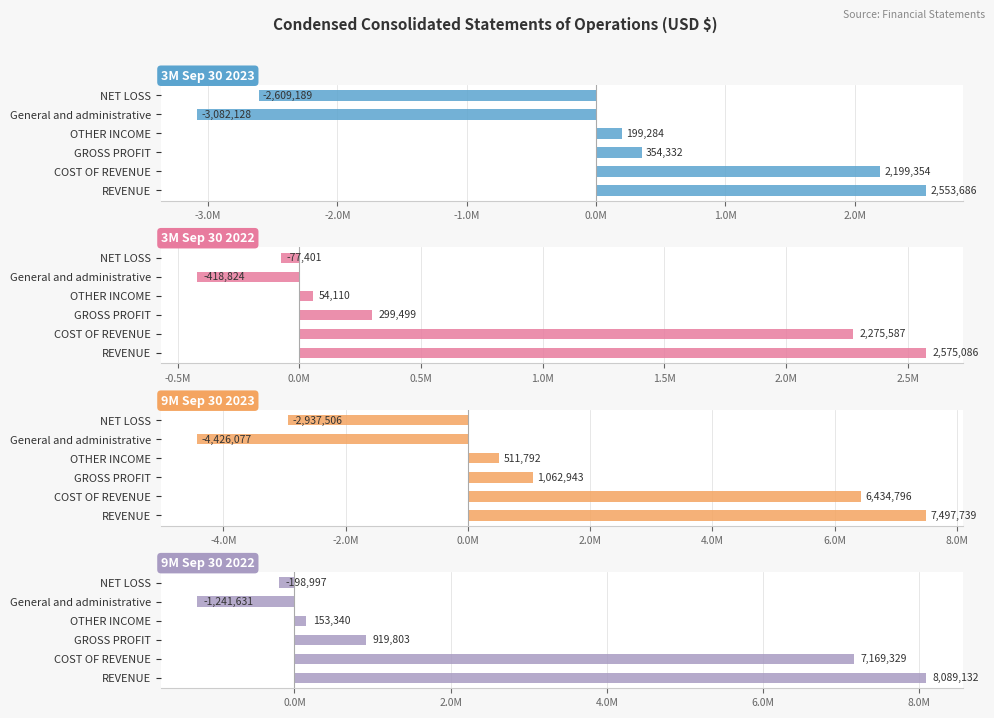

How many bars are there in total?

24